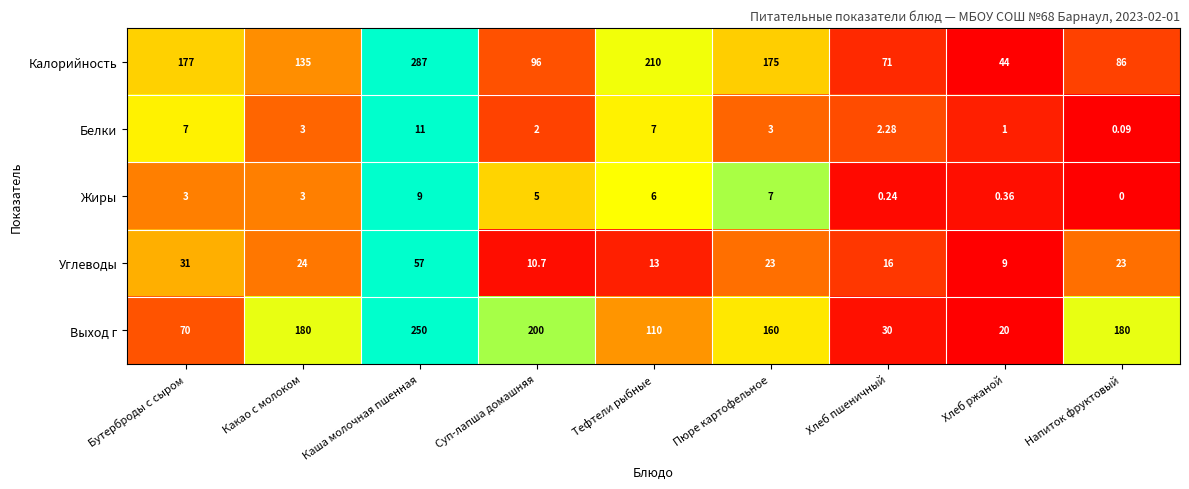

List the series in order of their peak value, highest first.

Калорийность, Выход г, Углеводы, Белки, Жиры